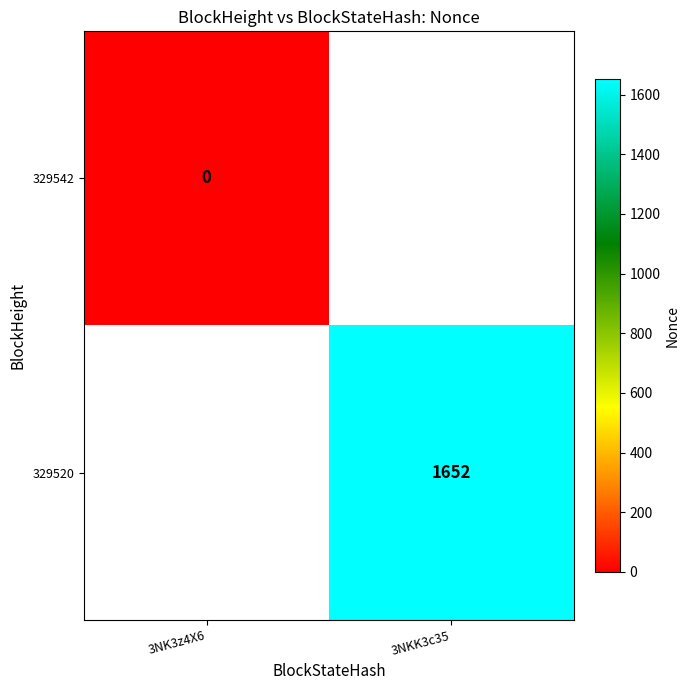

How many distinct data groups are displayed?

2